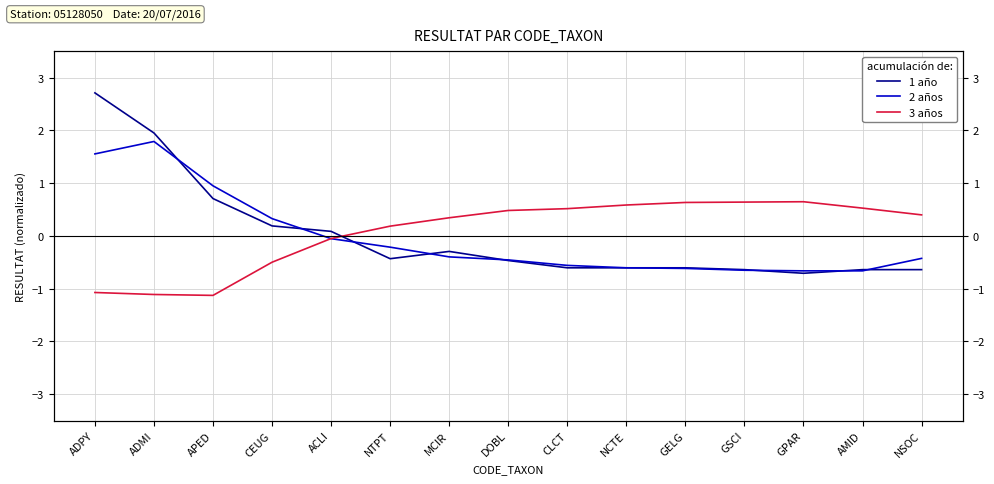

Which series has the largest range (max minus min)?

1 año